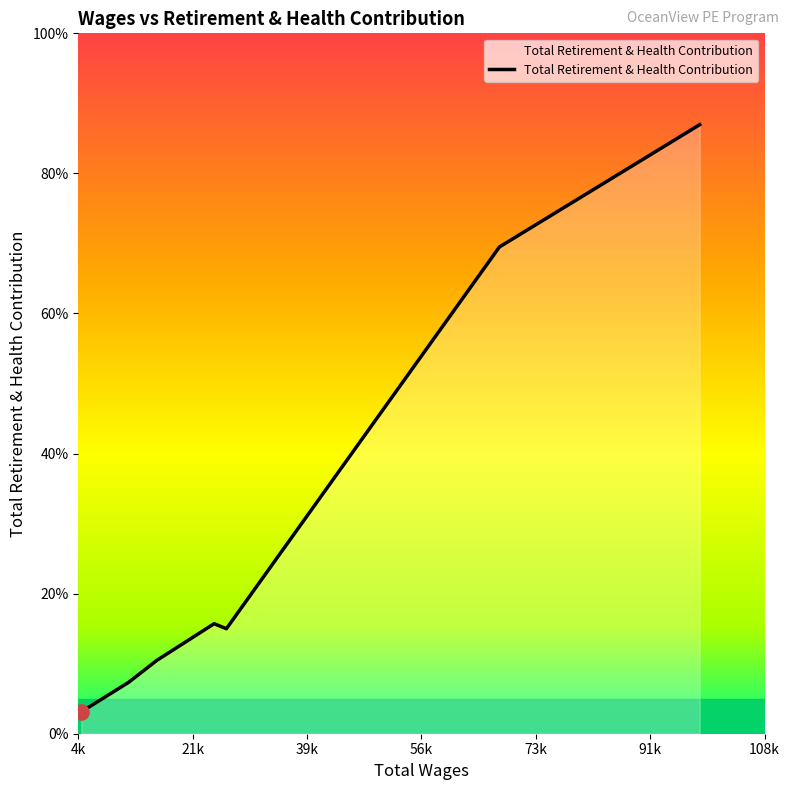

Does the chart have visible grid lines?

No